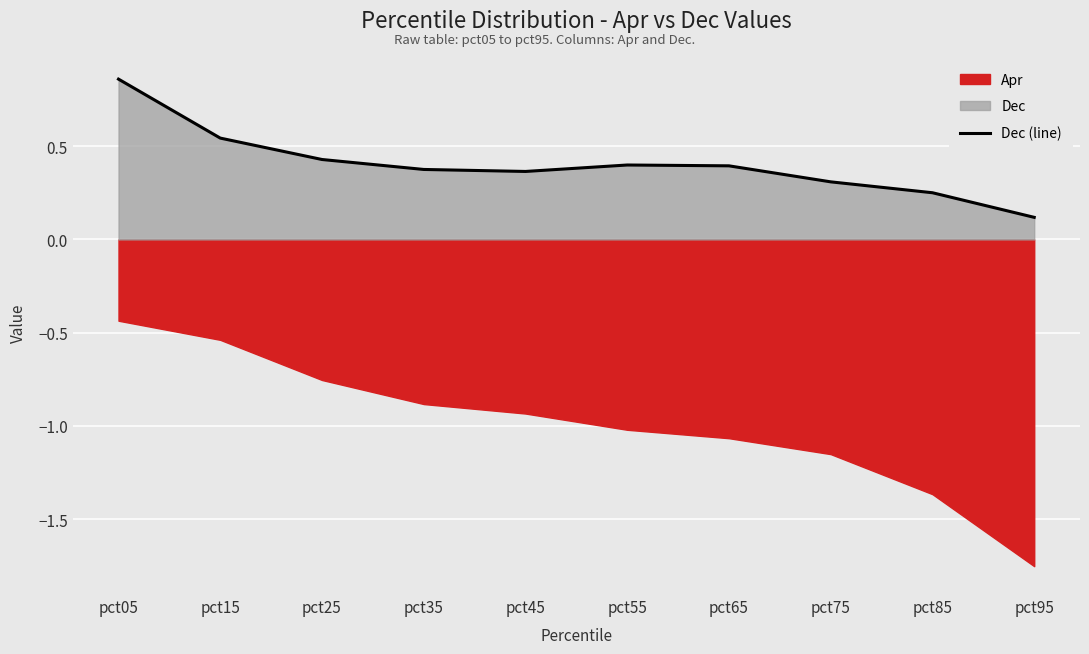

What is the sum of the values at pct35 and pct25?

0.8